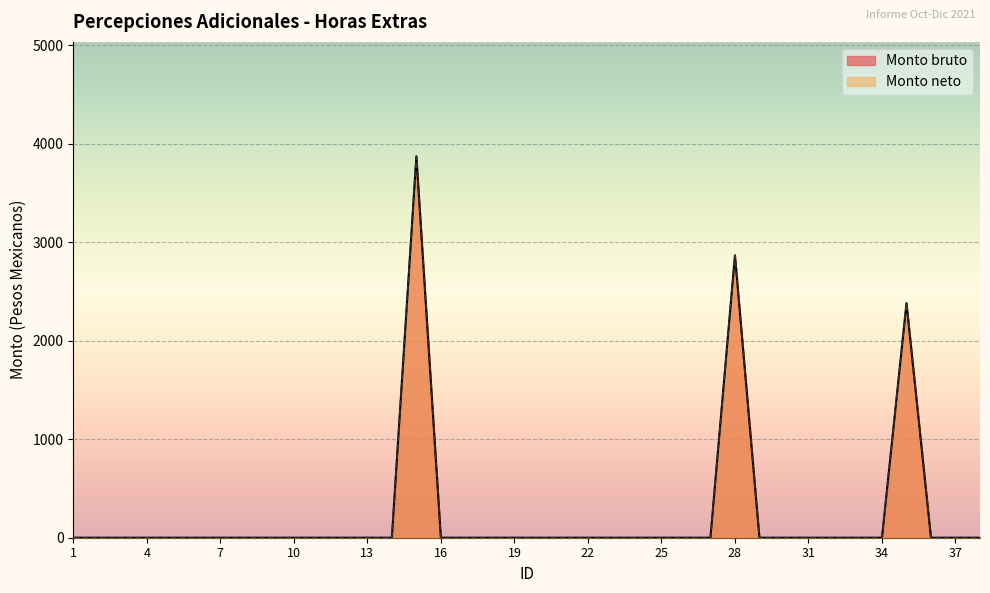

Which label corresponds to the largest value in the chart?

15